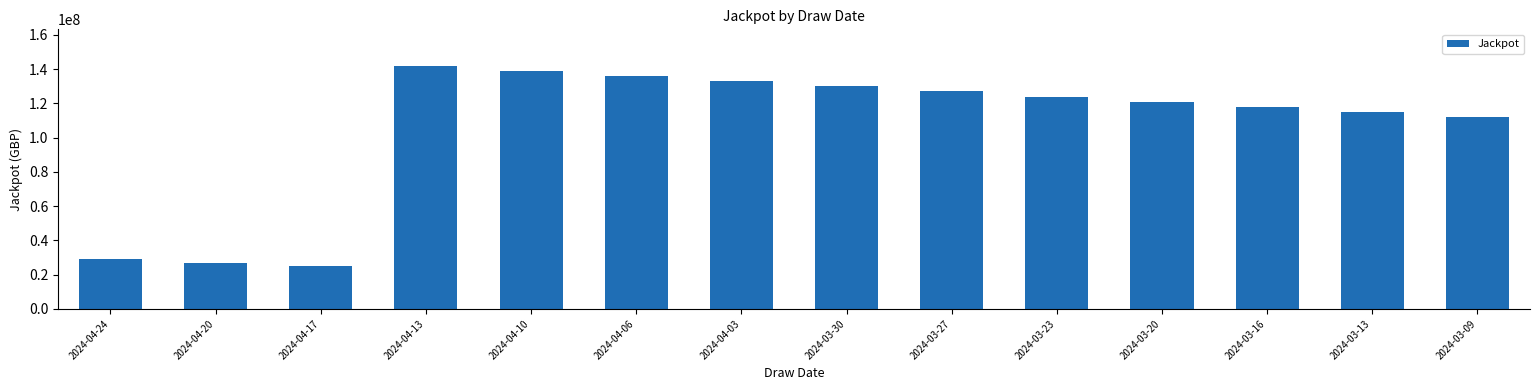

Rank the categories by value from highest to lowest.

2024-04-13, 2024-04-10, 2024-04-06, 2024-04-03, 2024-03-30, 2024-03-27, 2024-03-23, 2024-03-20, 2024-03-16, 2024-03-13, 2024-03-09, 2024-04-24, 2024-04-20, 2024-04-17